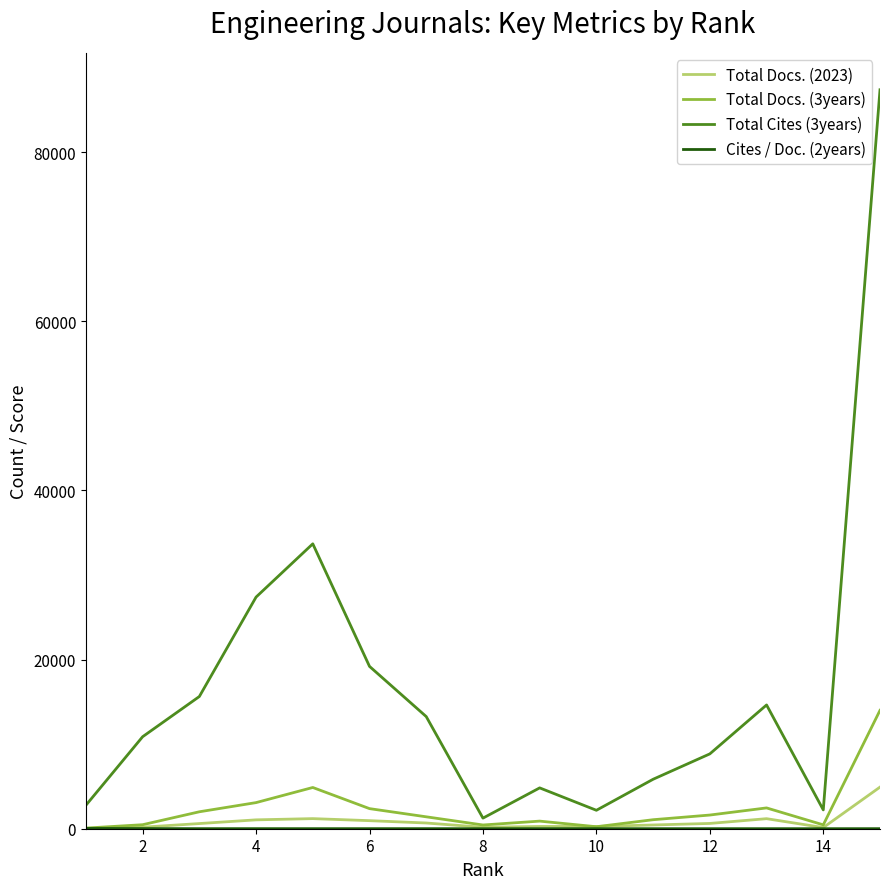

What is the greatest value displayed?

87367